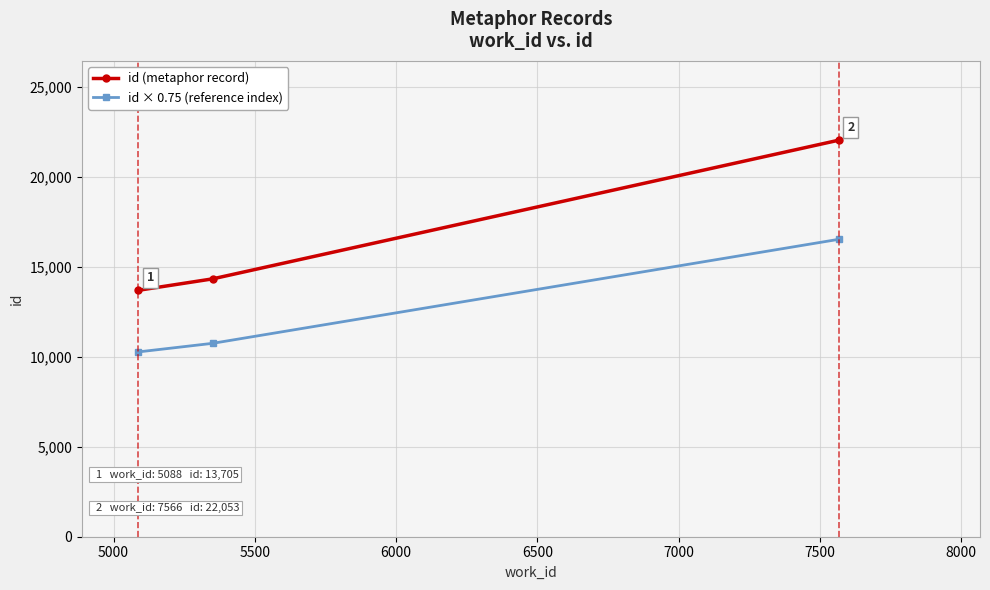

What is the minimum value shown in the chart?

10278.8